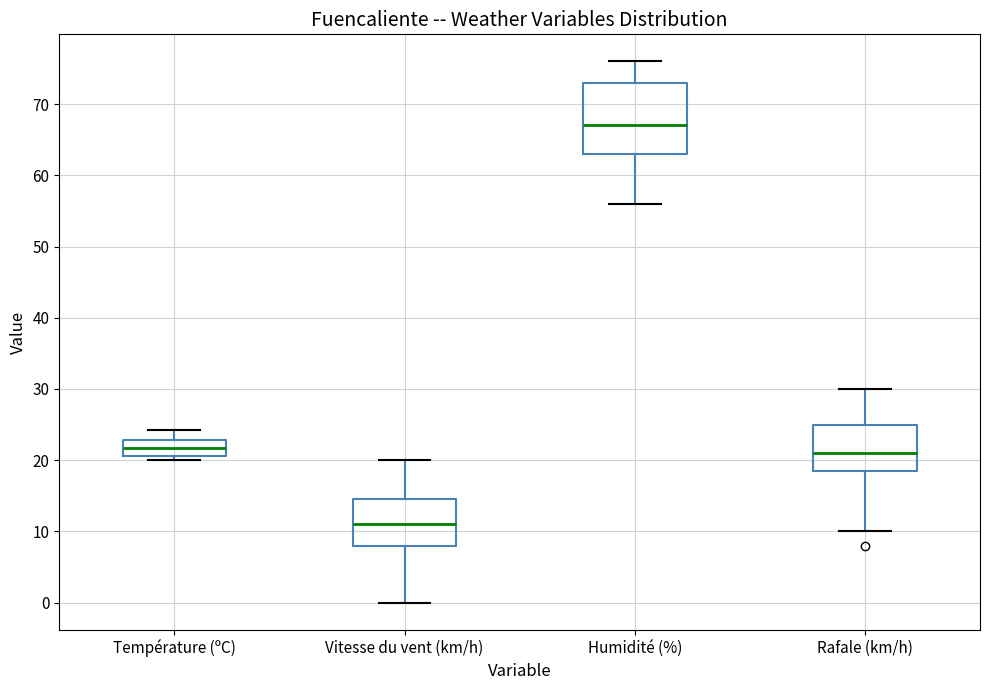

Reading left to right, transcribe this box plot: for each box, give where its median line is, the range the box spans, and where its two whiskers end, as read against the y-axis. The values are not printed on the chart, so give them approximately, as read against the axis.

Température (ºC): median 22, box 21 to 23, whiskers 20 to 24
Vitesse du vent (km/h): median 11, box 8 to 15, whiskers 0 to 20
Humidité (%): median 67, box 63 to 73, whiskers 56 to 76
Rafale (km/h): median 21, box 19 to 25, whiskers 10 to 30